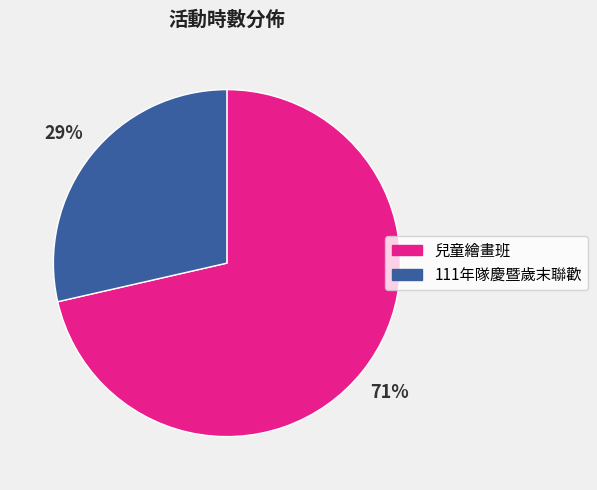

The 111年隊慶暨歲末聯歡 slice represents 23% of the pie. True or false?

False